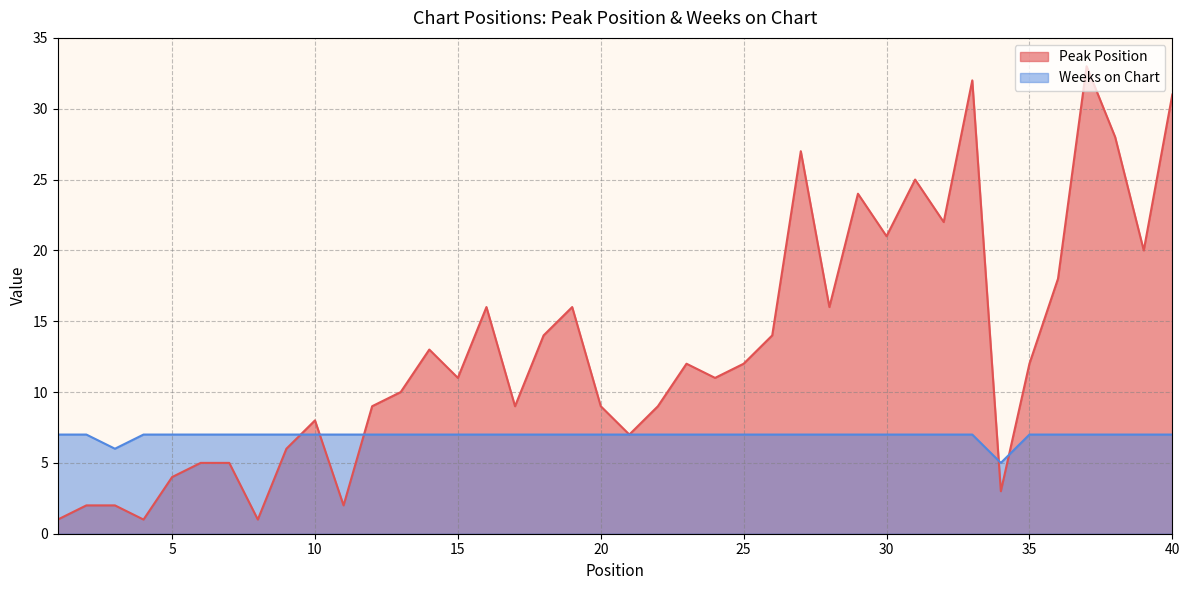

What are all the series names shown in the legend?

Peak Position, Weeks on Chart